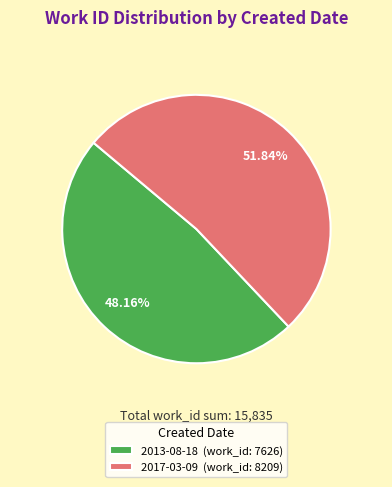

Does 2013-08-18 account for over 50% of the chart?

No